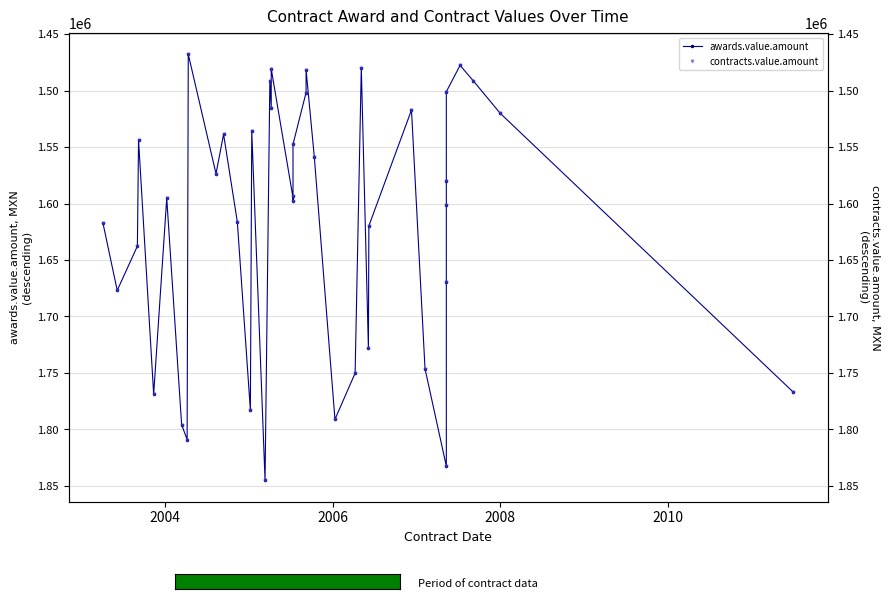

True or false: awards.value.amount and contracts.value.amount intersect in this chart.

False